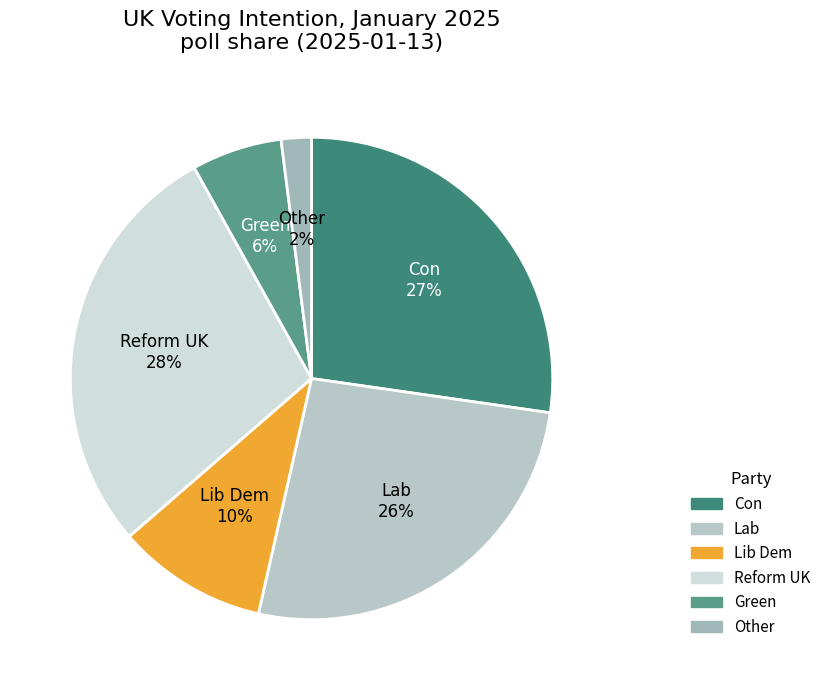

To the nearest percent, what is the difference between the Reform UK and Con slice percentages?

1%